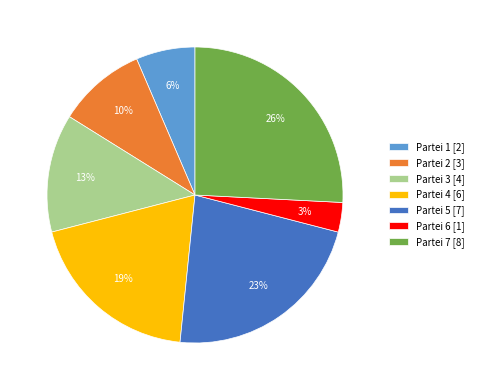

The Partei 7 slice represents 26% of the pie. True or false?

True